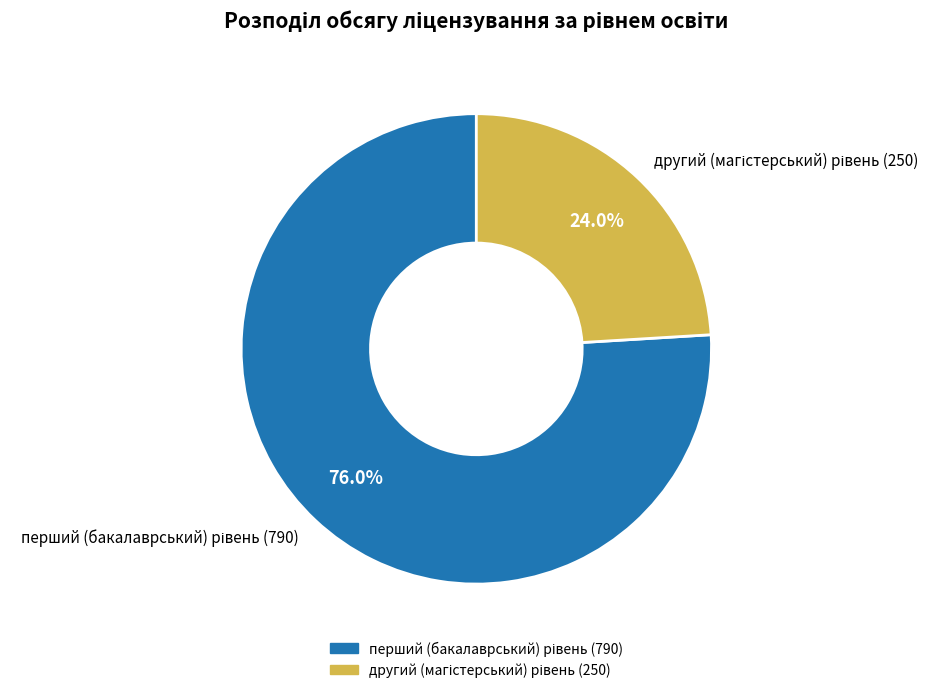

Does any single category account for the majority?

Yes